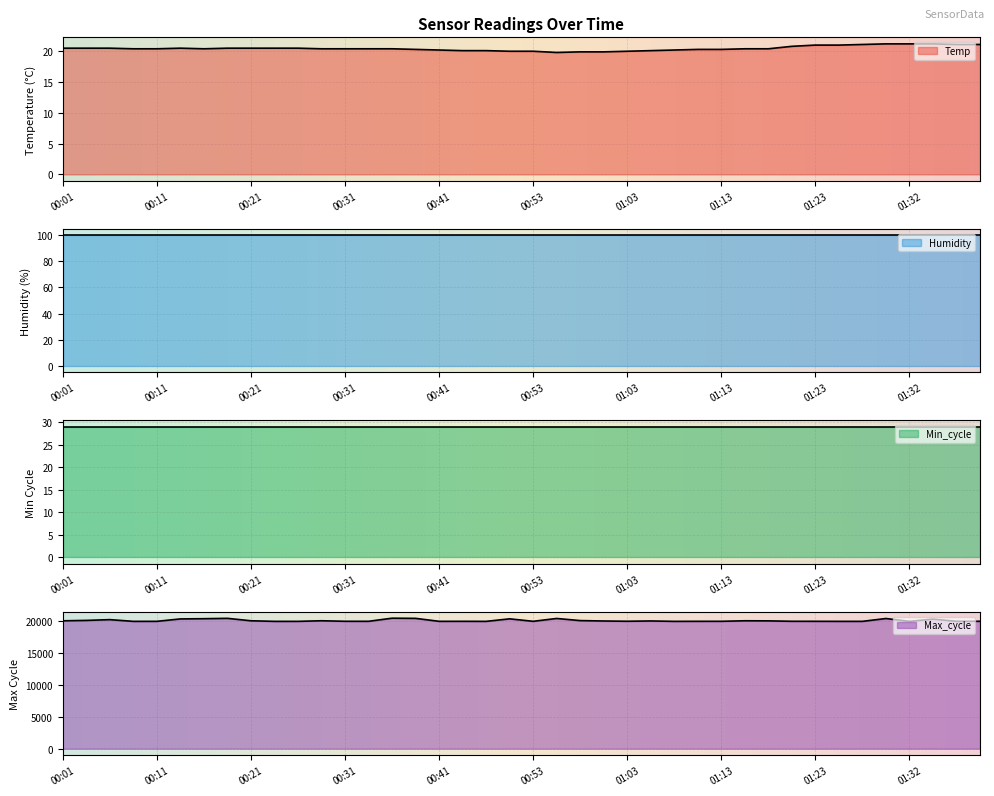

True or false: Max_cycle and Temp intersect in this chart.

False